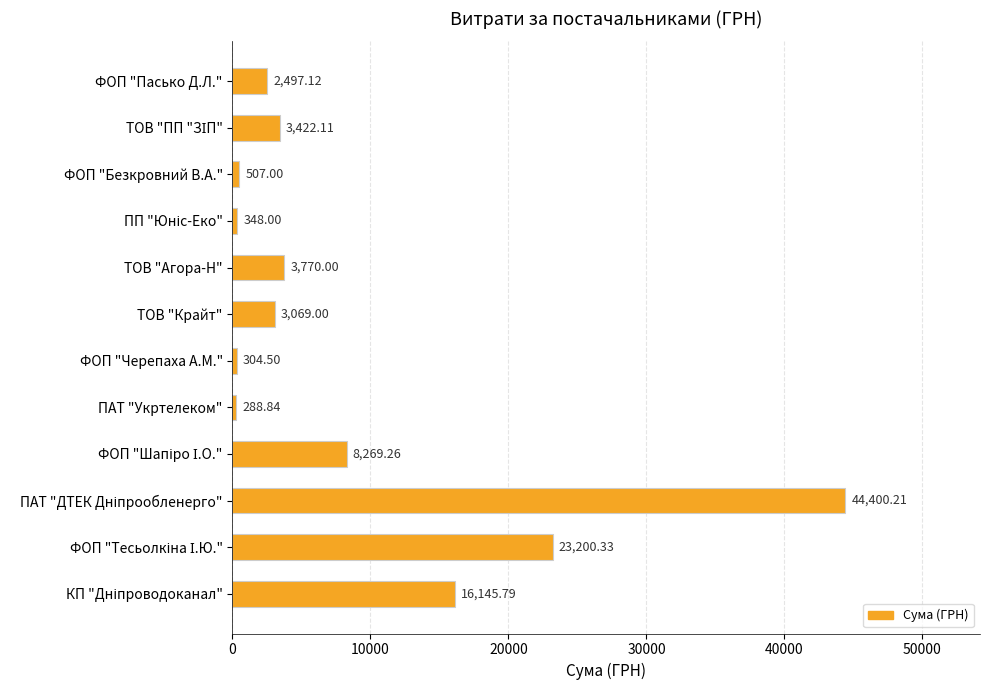

Approximately how many times larger is the value at ТОВ "Крайт" compared to ФОП "Черепаха А.М."?

10.1